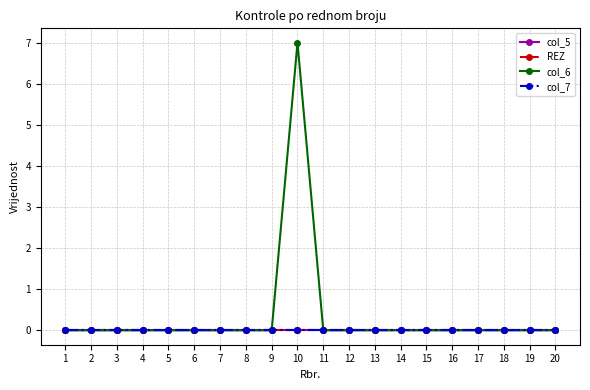

Reading left to right, list all the values displayed in this chart.

col_5: 1=0	2=0	3=0	4=0	5=0	6=0	7=0	8=0	9=0	10=0	11=0	12=0	13=0	14=0	15=0	16=0	17=0	18=0	19=0	20=0
REZ: 1=0	2=0	3=0	4=0	5=0	6=0	7=0	8=0	9=0	10=0	11=0	12=0	13=0	14=0	15=0	16=0	17=0	18=0	19=0	20=0
col_6: 1=0	2=0	3=0	4=0	5=0	6=0	7=0	8=0	9=0	10=7	11=0	12=0	13=0	14=0	15=0	16=0	17=0	18=0	19=0	20=0
col_7: 1=0	2=0	3=0	4=0	5=0	6=0	7=0	8=0	9=0	10=0	11=0	12=0	13=0	14=0	15=0	16=0	17=0	18=0	19=0	20=0